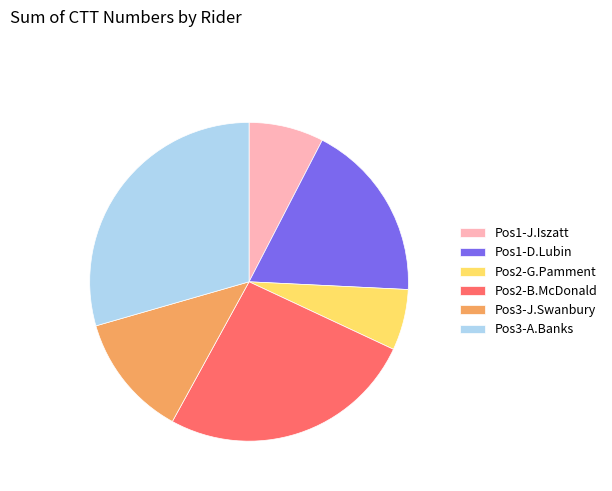

What is the ratio of the value at Pos2-B.McDonald to the value at Pos3-A.Banks?

0.9